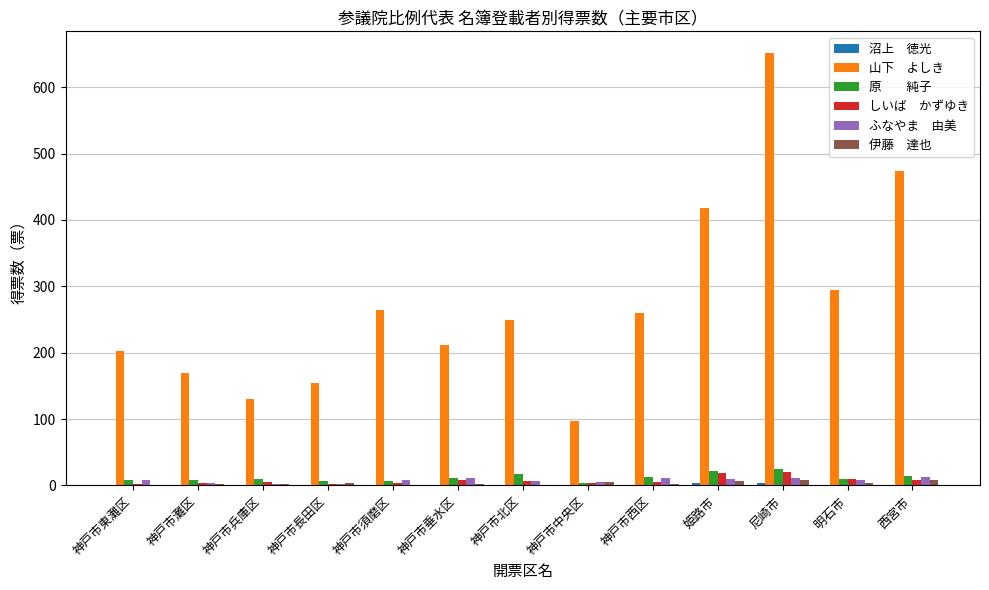

At which category is the sum across all series the highest?

尼崎市